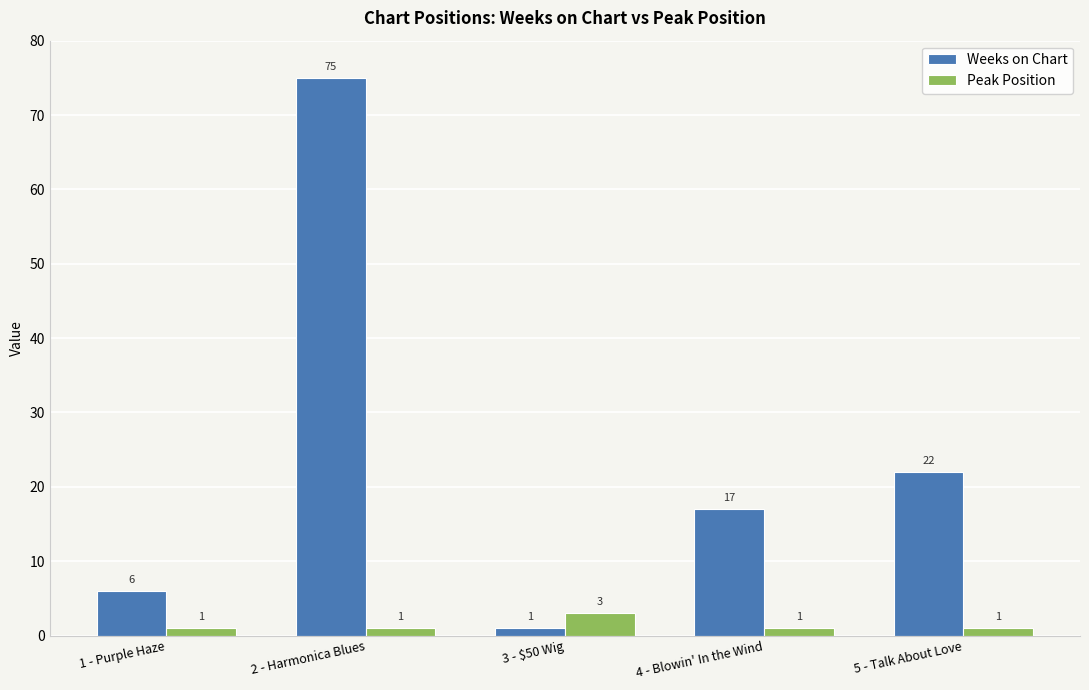

Which series changed the most between 1 - Purple Haze and 5 - Talk About Love?

Weeks on Chart